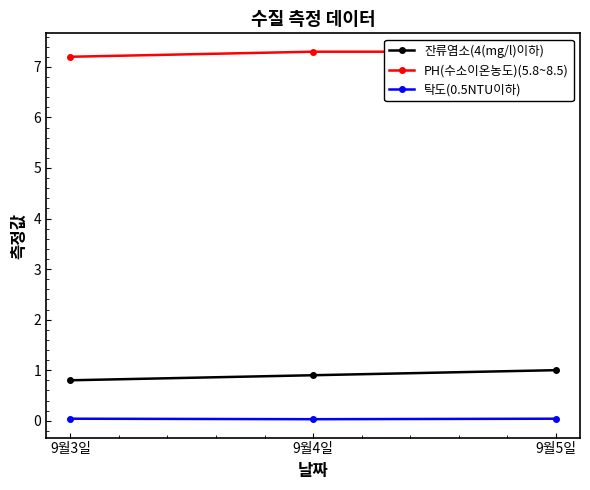

How many data points does each series have?

3